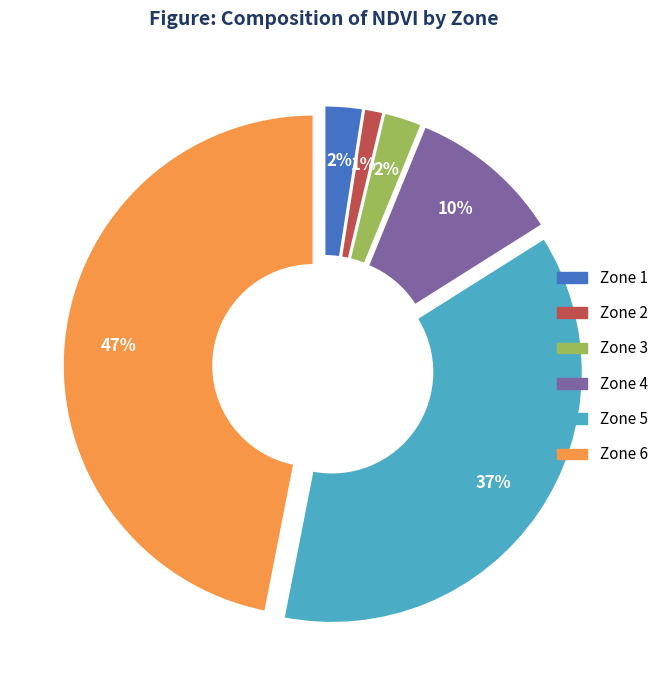

To the nearest percent, what is the difference between the largest and smallest slice percentages?

46%